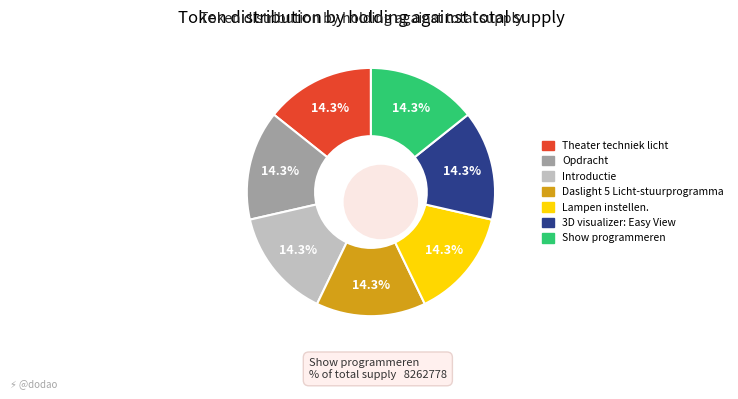

How many slices are in this pie chart?

7